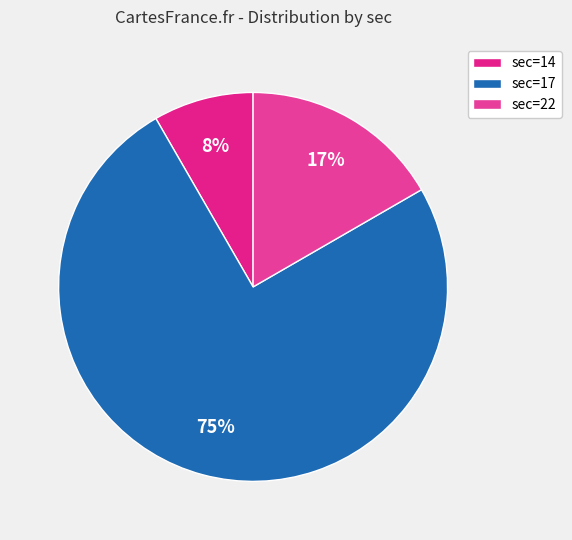

To the nearest percent, what is the difference between the largest and smallest slice percentages?

67%